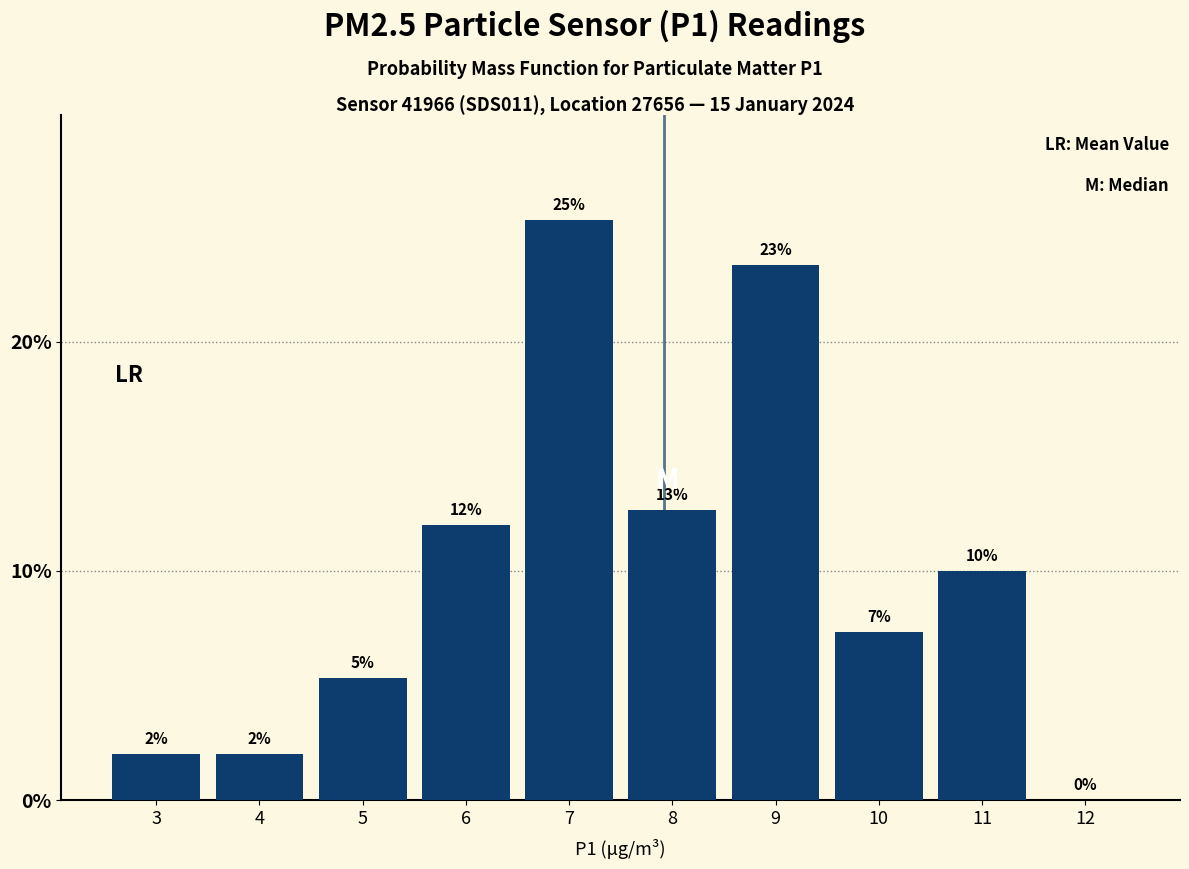

Which has a higher value, 6 or 3?

6